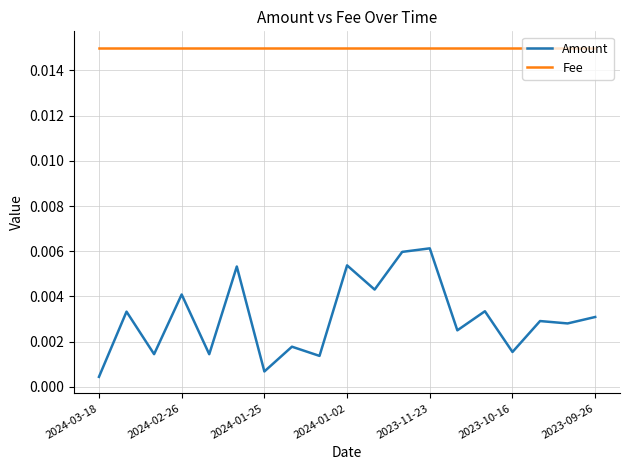

Which series has the largest total across all categories?

Fee